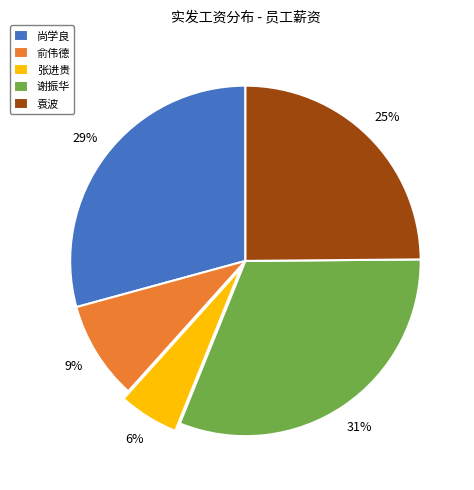

To the nearest percent, what percentage of the pie is 谢振华?

31%